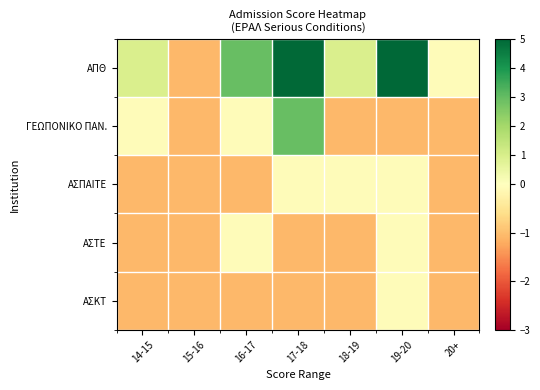

What is the total value across all series at 20+?

-4.3